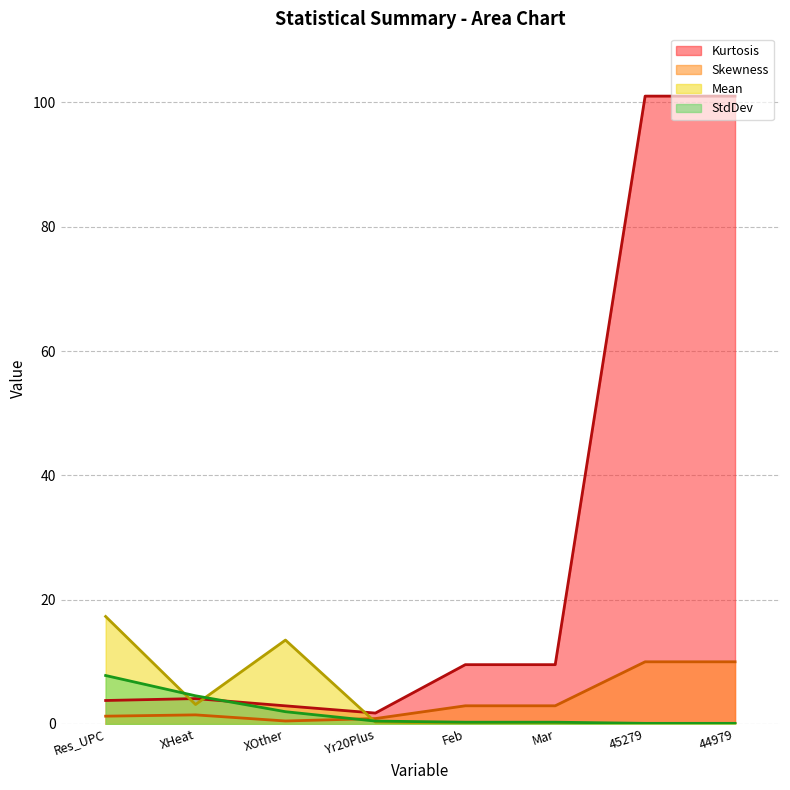

Between which two adjacent categories do Skewness and Mean first intersect?

XOther and Yr20Plus